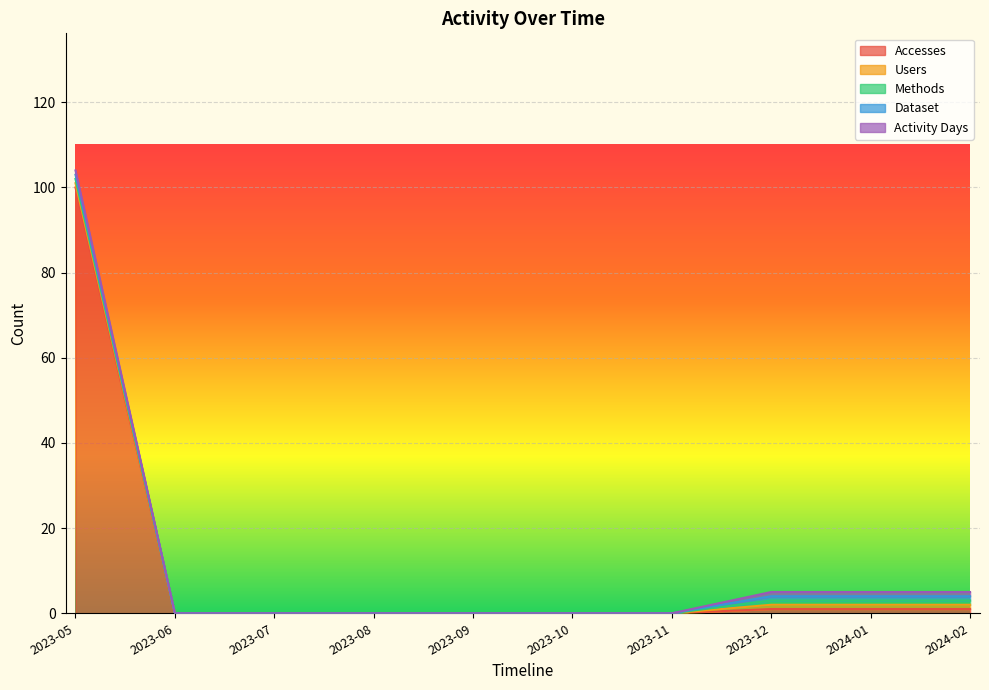

Between 2023-09 and 2023-10, which series saw the biggest shift?

Accesses